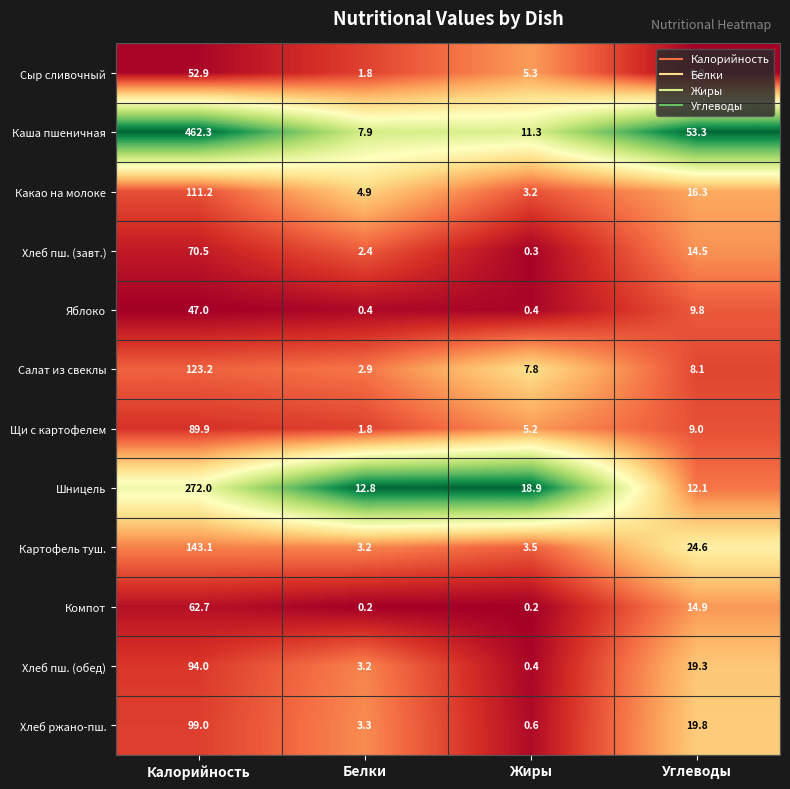

List the series in order of their peak value, highest first.

Каша пшеничная, Шницель, Картофель туш., Салат из свеклы, Какао на молоке, Хлеб ржано-пш., Хлеб пш. (обед), Щи с картофелем, Хлеб пш. (завт.), Компот, Сыр сливочный, Яблоко